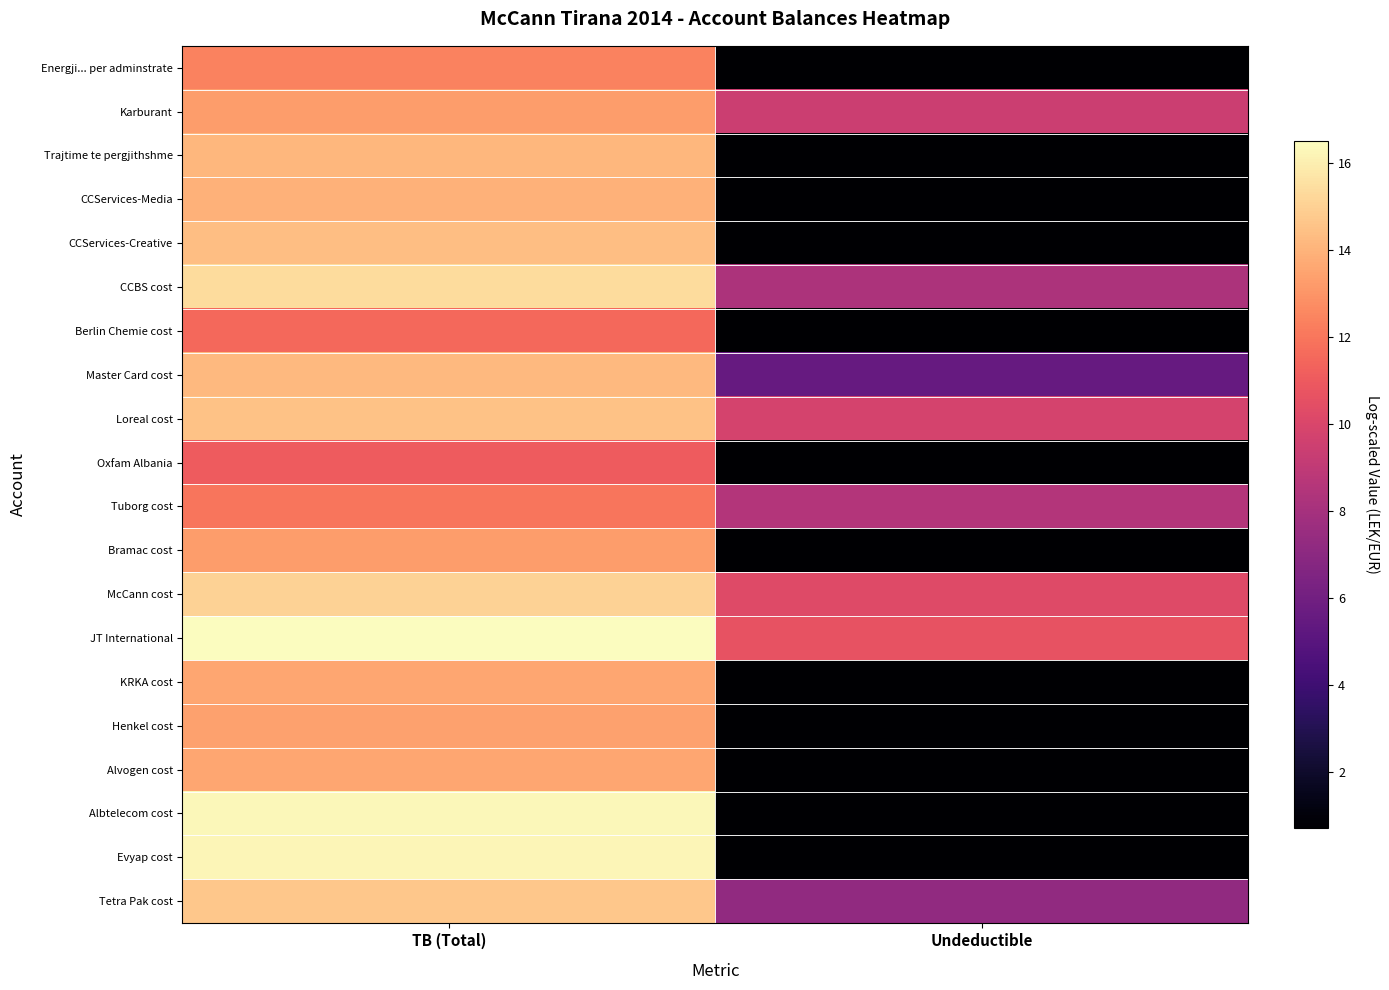

Reading left to right, list all the values displayed in this chart.

Energji... per adminstrate: TB (Total)=12.4	Undeductible=0.7
Karburant: TB (Total)=13.3	Undeductible=9.5
Trajtime te pergjithshme: TB (Total)=14.1	Undeductible=0.7
CCServices-Media: TB (Total)=14.0	Undeductible=0.7
CCServices-Creative: TB (Total)=14.4	Undeductible=0.7
CCBS cost: TB (Total)=15.4	Undeductible=8.3
Berlin Chemie cost: TB (Total)=11.6	Undeductible=0.7
Master Card cost: TB (Total)=14.2	Undeductible=5.5
Loreal cost: TB (Total)=14.5	Undeductible=9.8
Oxfam Albania: TB (Total)=11.0	Undeductible=0.7
Tuborg cost: TB (Total)=12.0	Undeductible=8.5
Bramac cost: TB (Total)=13.2	Undeductible=0.7
McCann cost: TB (Total)=15.1	Undeductible=10.2
JT International: TB (Total)=16.5	Undeductible=10.7
KRKA cost: TB (Total)=13.6	Undeductible=0.7
Henkel cost: TB (Total)=13.4	Undeductible=0.7
Alvogen cost: TB (Total)=13.6	Undeductible=0.7
Albtelecom cost: TB (Total)=16.3	Undeductible=0.7
Evyap cost: TB (Total)=16.3	Undeductible=0.7
Tetra Pak cost: TB (Total)=14.7	Undeductible=7.2